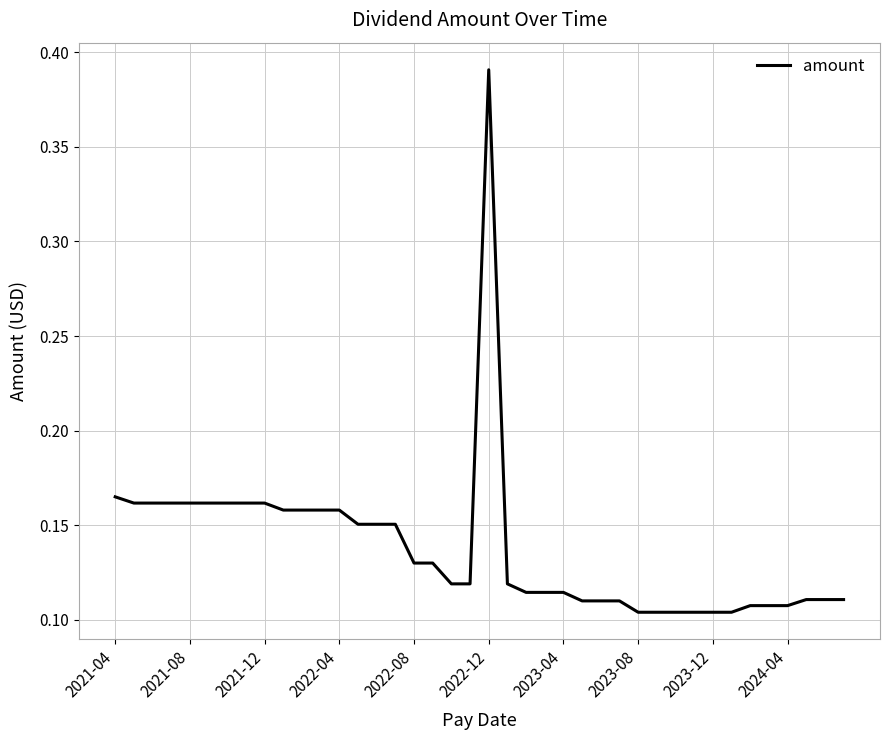

What is the difference between the maximum and minimum values?

0.3